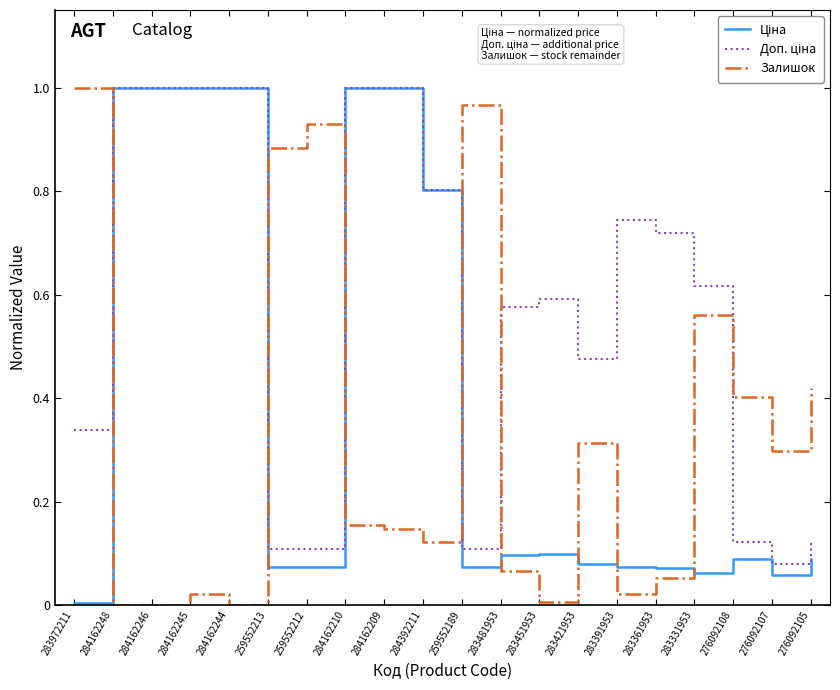

The Залишок series shows 0.1 at 284162209. True or false?

True